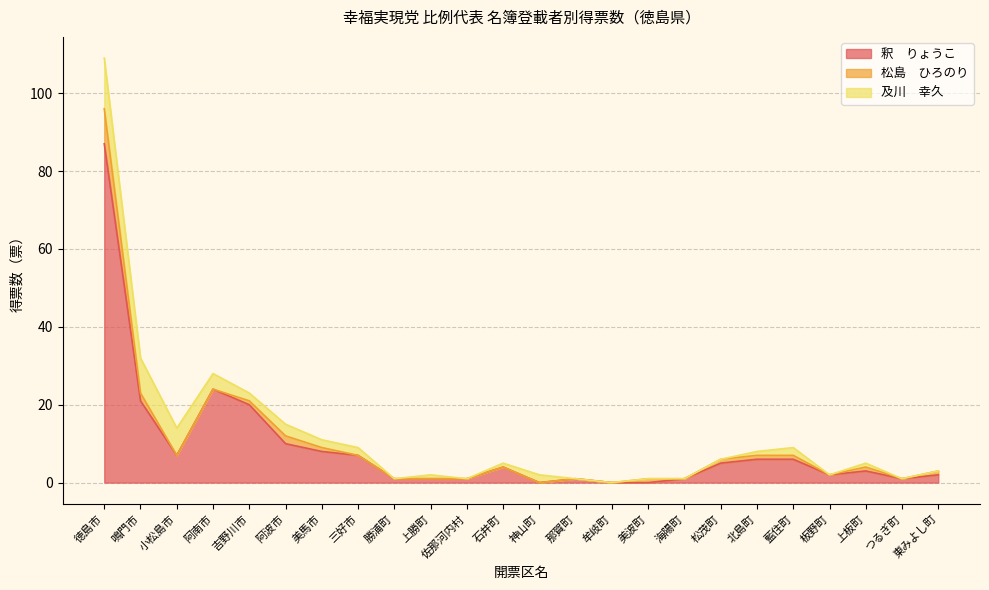

Which series has the widest spread of values?

釈　りょうこ